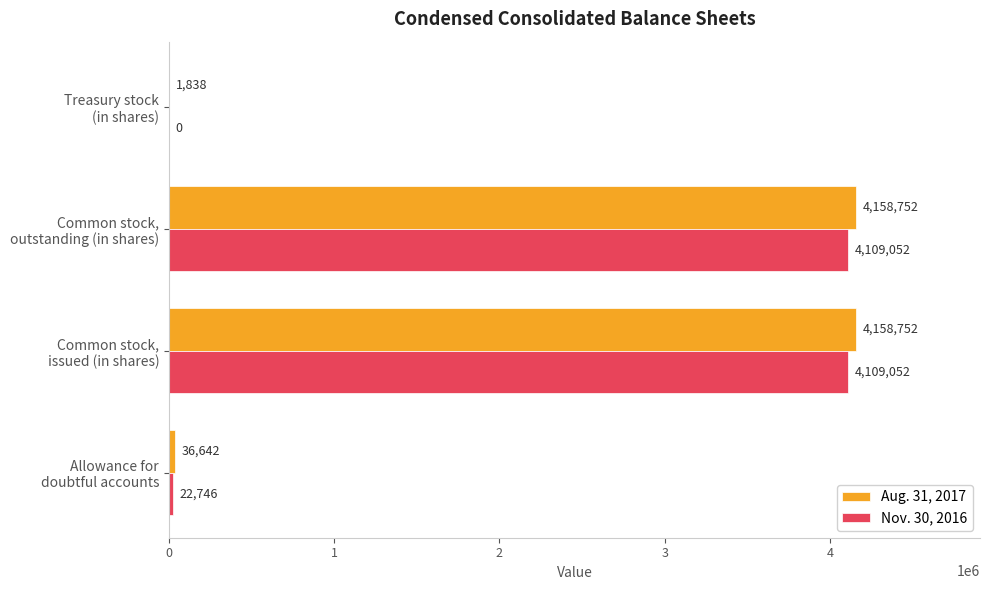

What is the maximum value for Nov. 30, 2016?

4109052